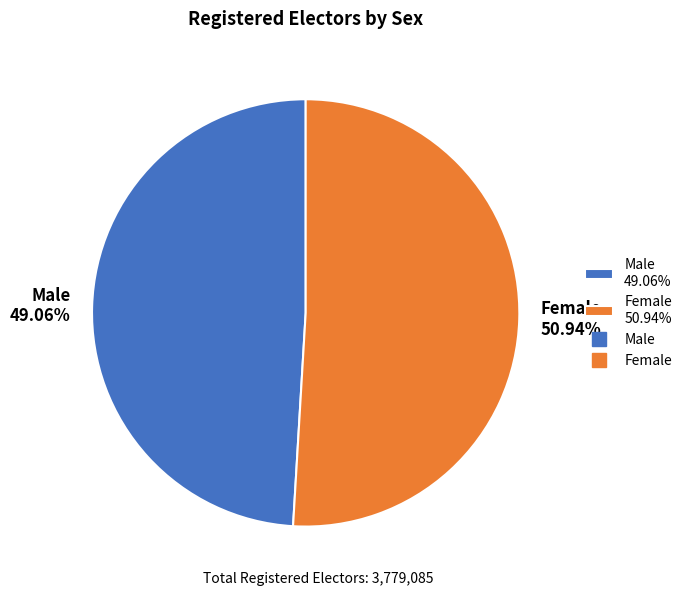

To the nearest percent, what is the difference between the largest and smallest slice percentages?

2%